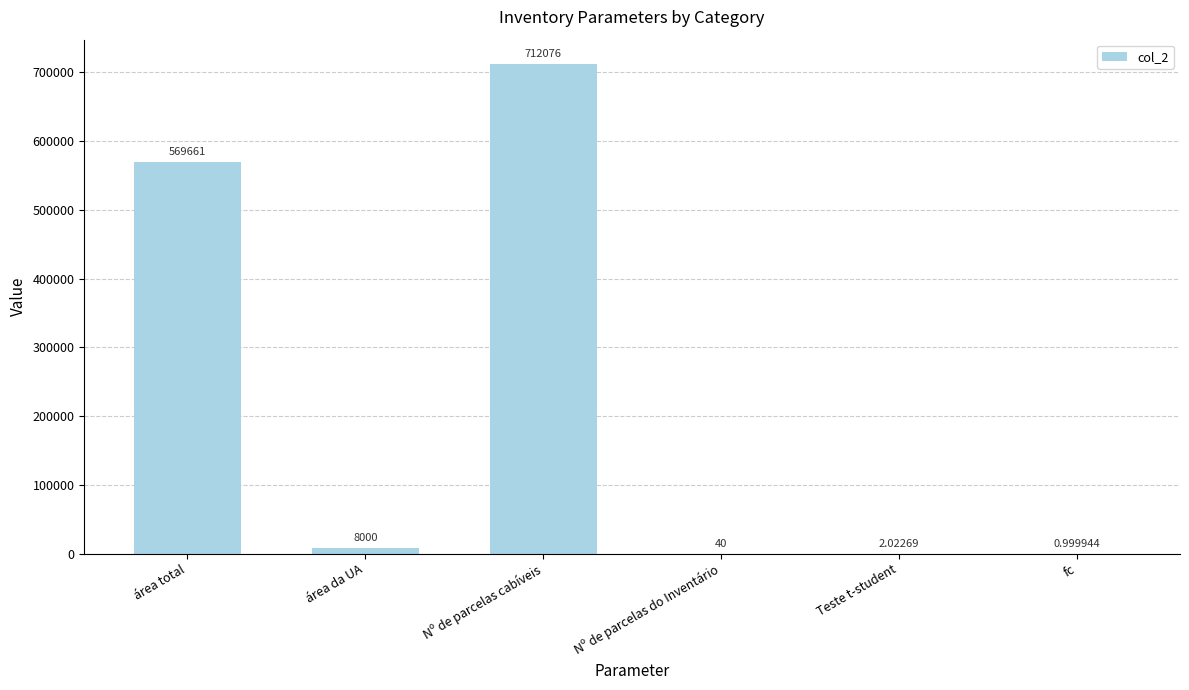

Which has a higher value, Teste t-student or área da UA?

área da UA